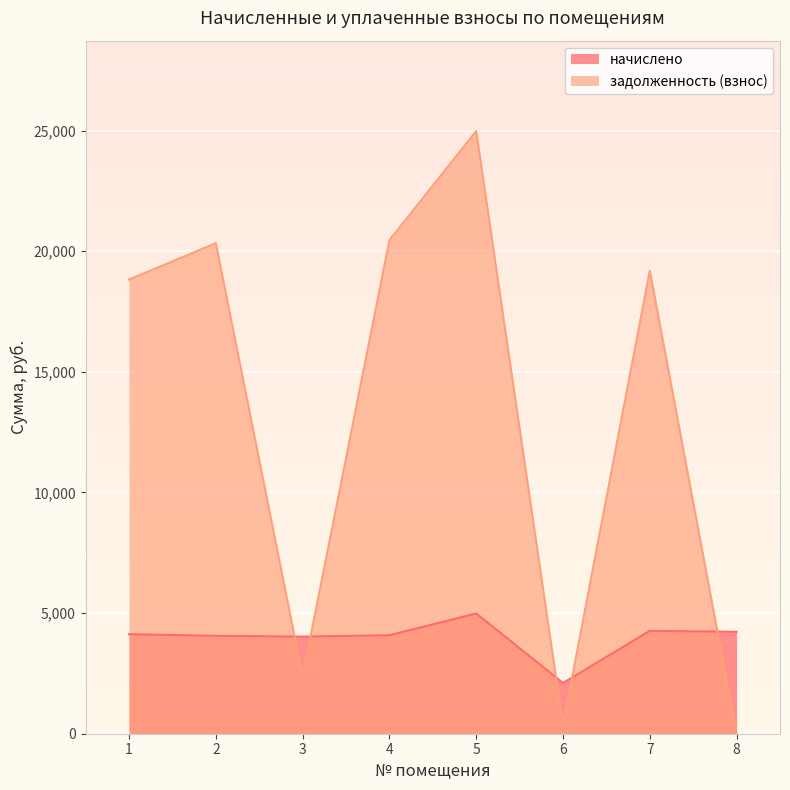

What is the difference between the maximum and minimum values in the задолженность (взнос) series?

24977.0